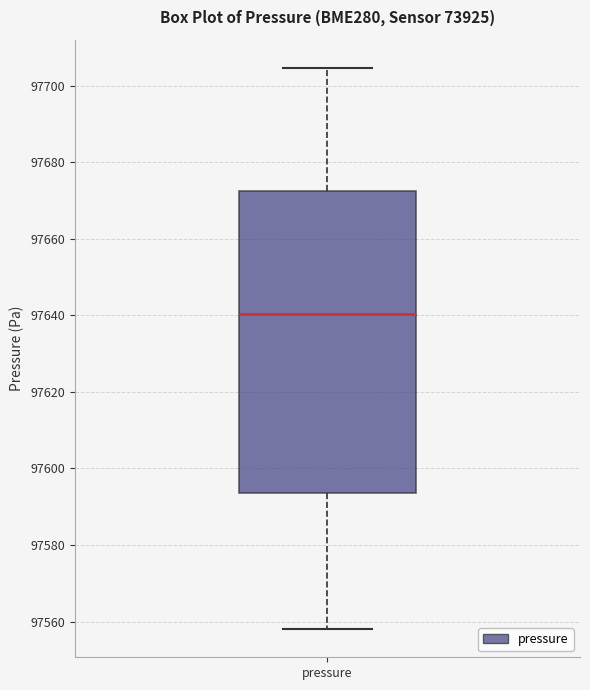

Read this box plot against the y-axis: the position of the median line, the range covered by the box, and the ends of both whiskers. The values are not printed on the chart, so give them approximately, as read against the axis.

median 97640, box 97594 to 97672, whiskers 97558 to 97704